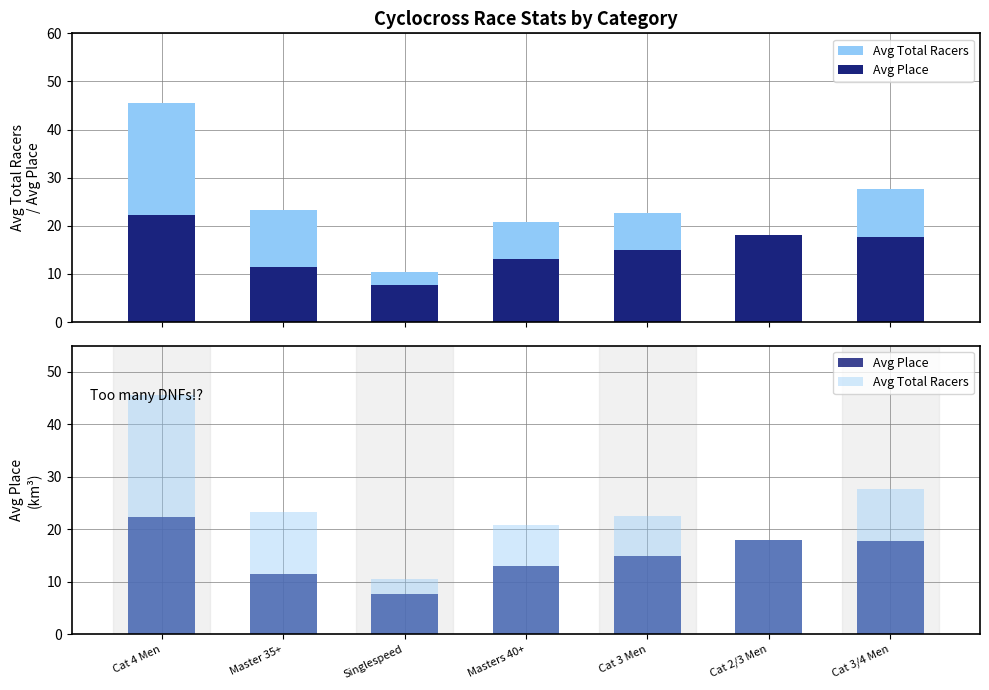

List the series in order of their peak value, lowest first.

Avg Place, Avg Total Racers